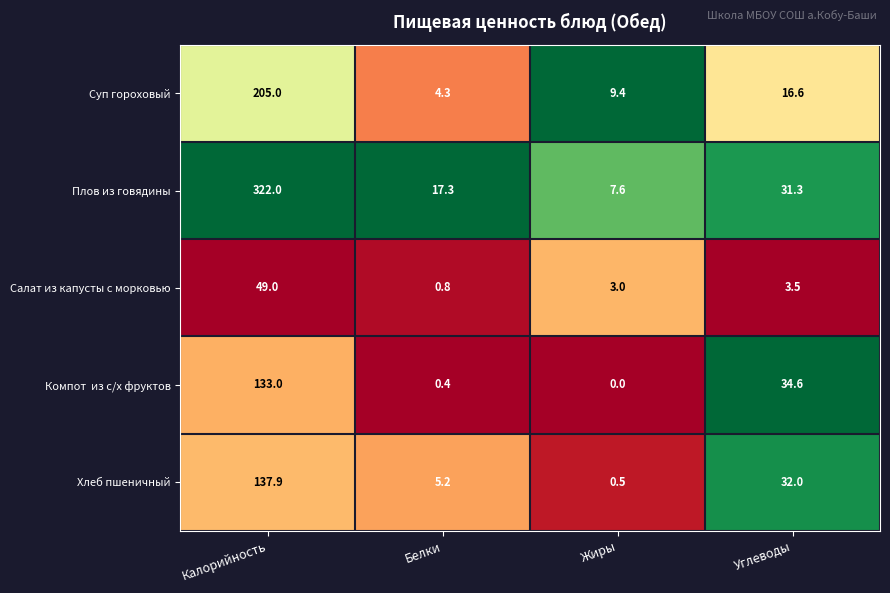

What is the difference between the highest and lowest values at Углеводы?

31.1